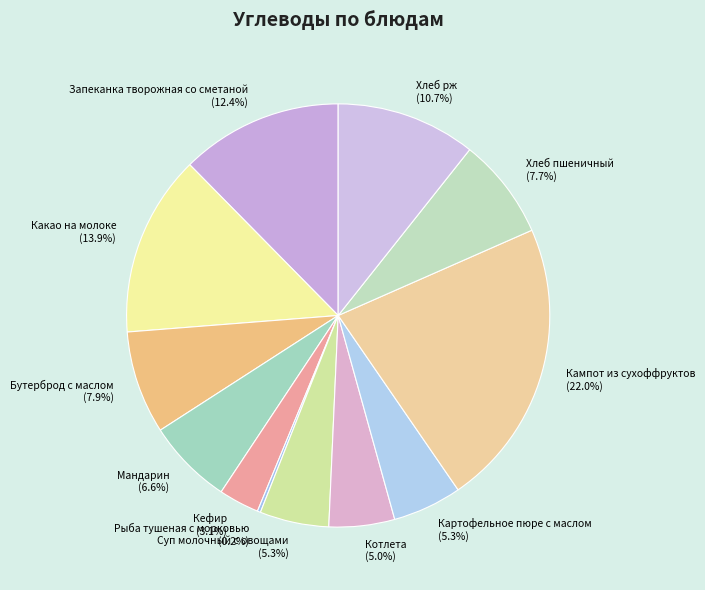

Does Картофельное пюре с маслом account for over 50% of the chart?

No